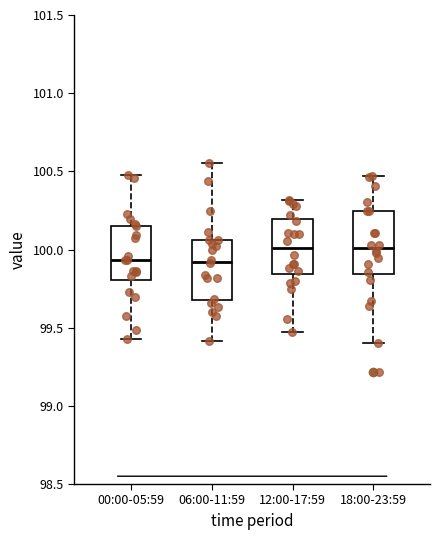

Where is the lower edge of the box for 12:00-17:59 on the y-axis? The values are not printed on the chart, so give them approximately, as read against the axis.

99.85